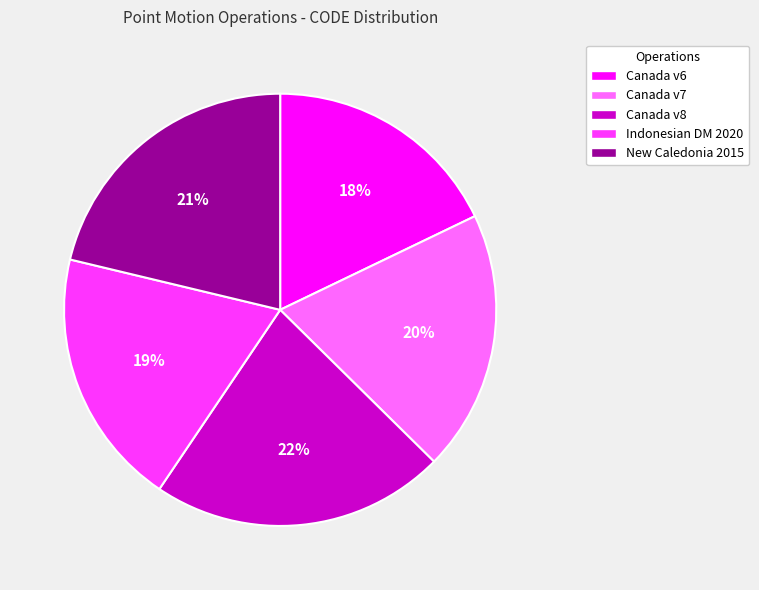

What percentage is the Canada v6 slice, to the nearest percent?

18%